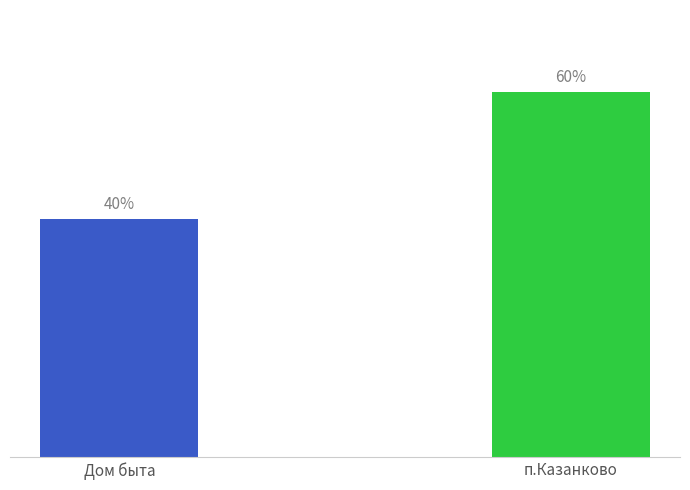

Rank the categories by value from lowest to highest.

Дом быта, п.Казанково